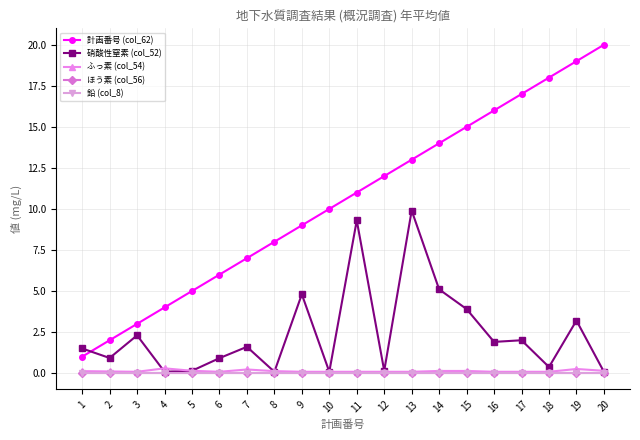

Between 14 and 20, which series saw the biggest shift?

計画番号 (col_62)